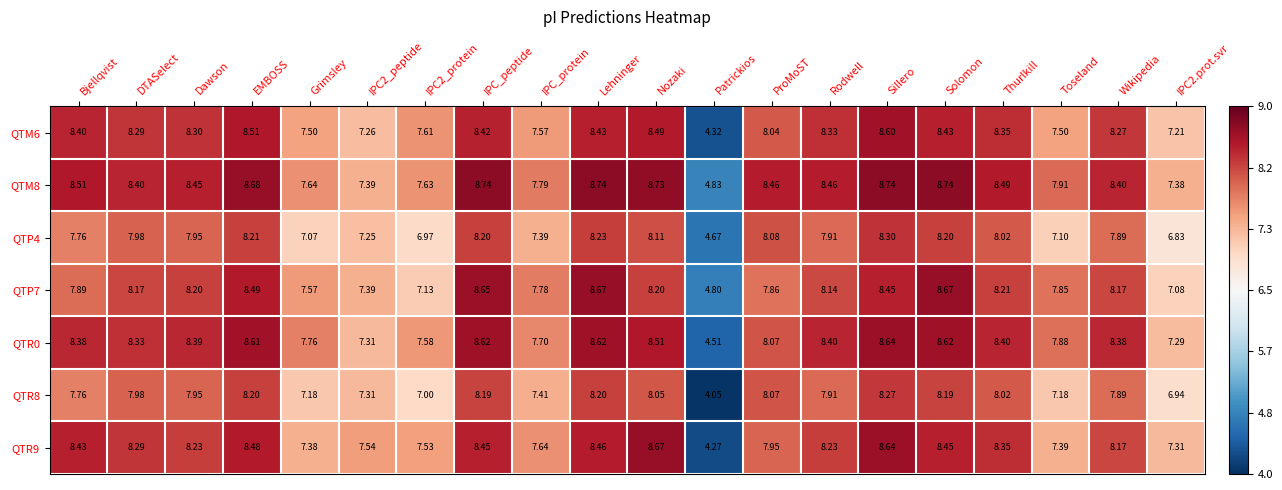

Count the number of categories in the chart.

20